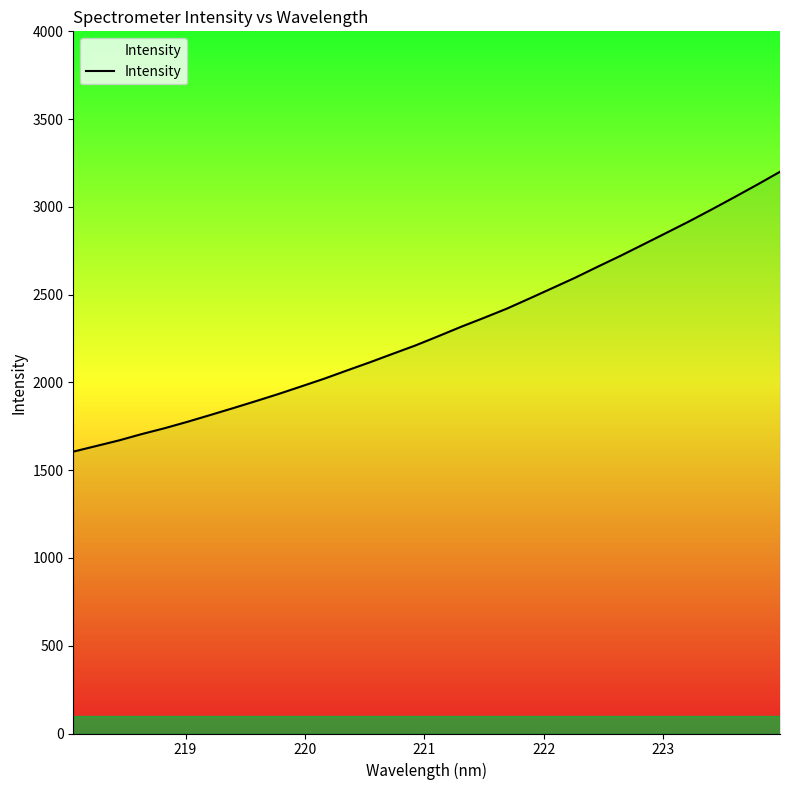

What is the greatest value displayed?

3200.0